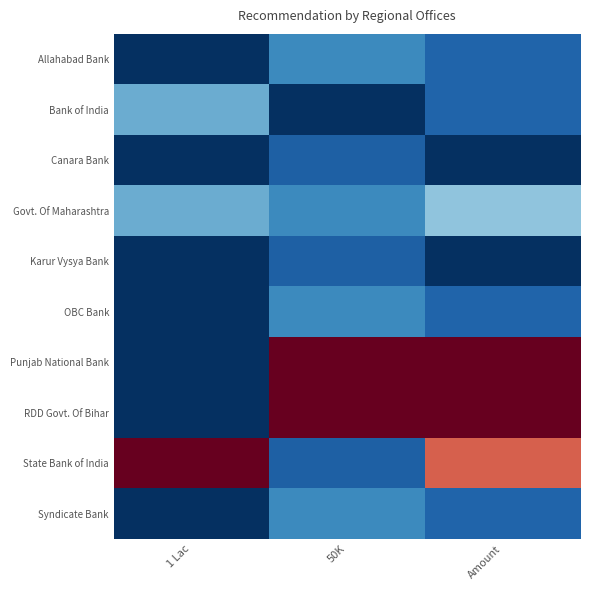

Rank the series by their maximum value, from lowest to highest.

Canara Bank, Karur Vysya Bank, Allahabad Bank, OBC Bank, Syndicate Bank, Bank of India, Govt. Of Maharashtra, Punjab National Bank, RDD Govt. Of Bihar, State Bank of India